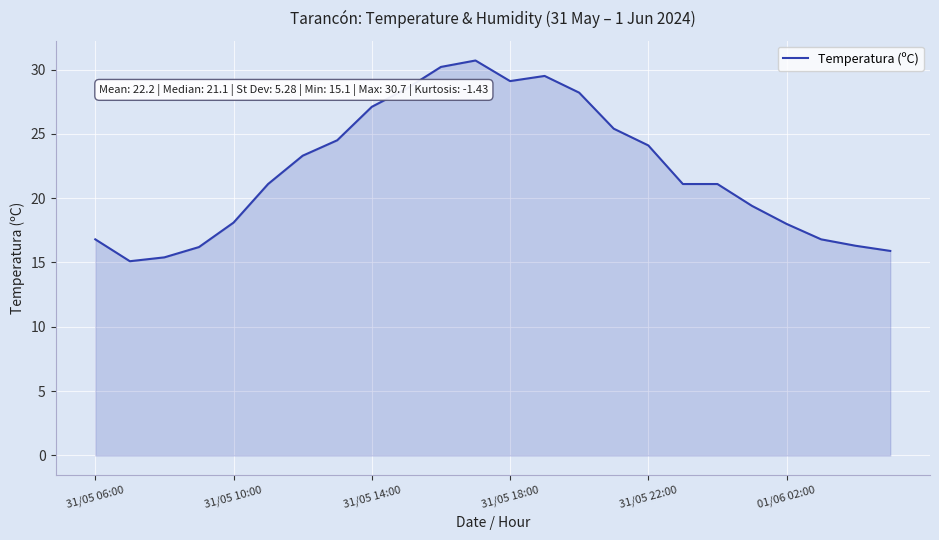

What is the greatest value displayed?

30.7